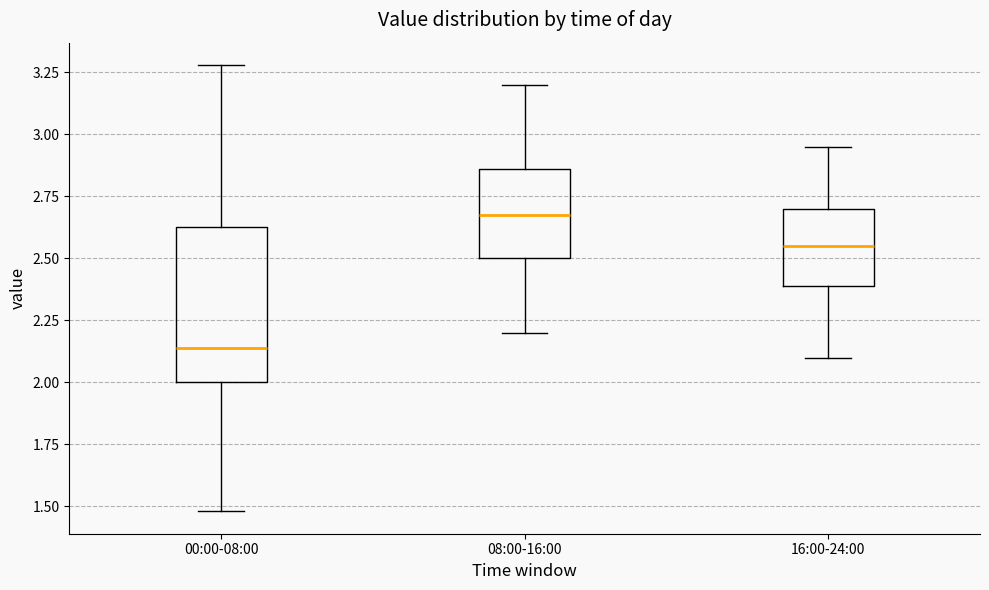

Which box has the highest median line?

08:00-16:00